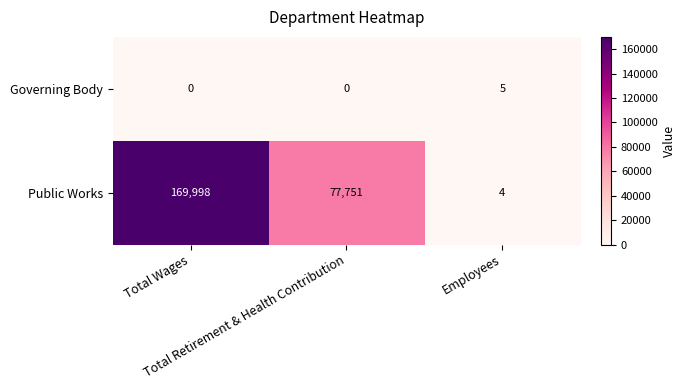

What is the greatest value displayed?

169998